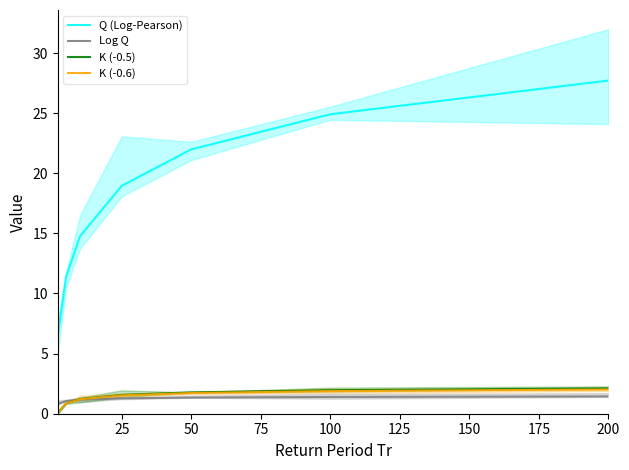

True or false: K (-0.5) has a value of 0.7 at 100.

False